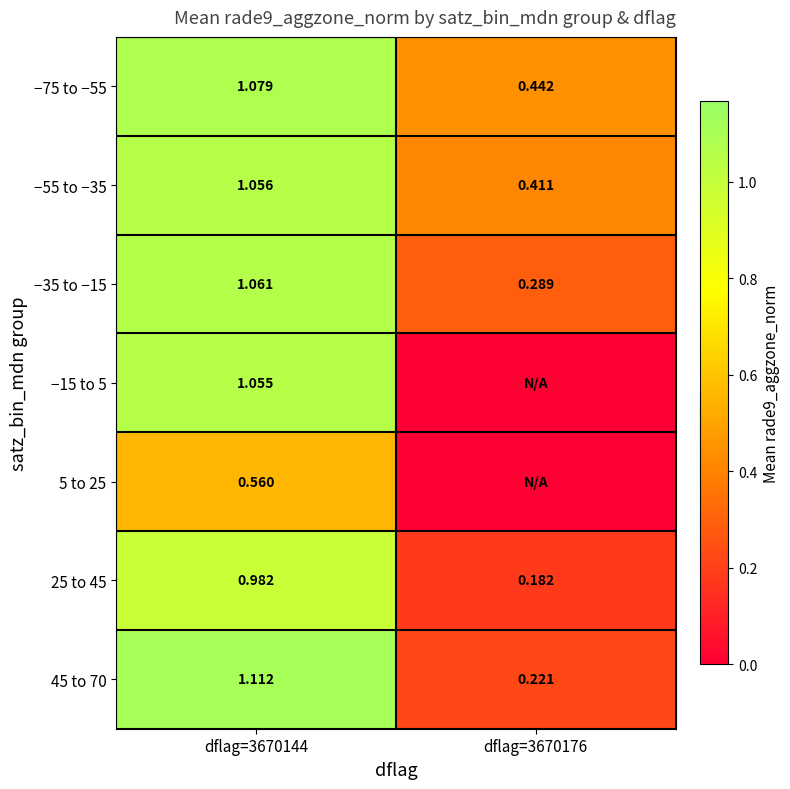

Rank the series at dflag=3670176 from highest to lowest value.

−75 to −55, −55 to −35, −35 to −15, 45 to 70, 25 to 45, −15 to 5, 5 to 25